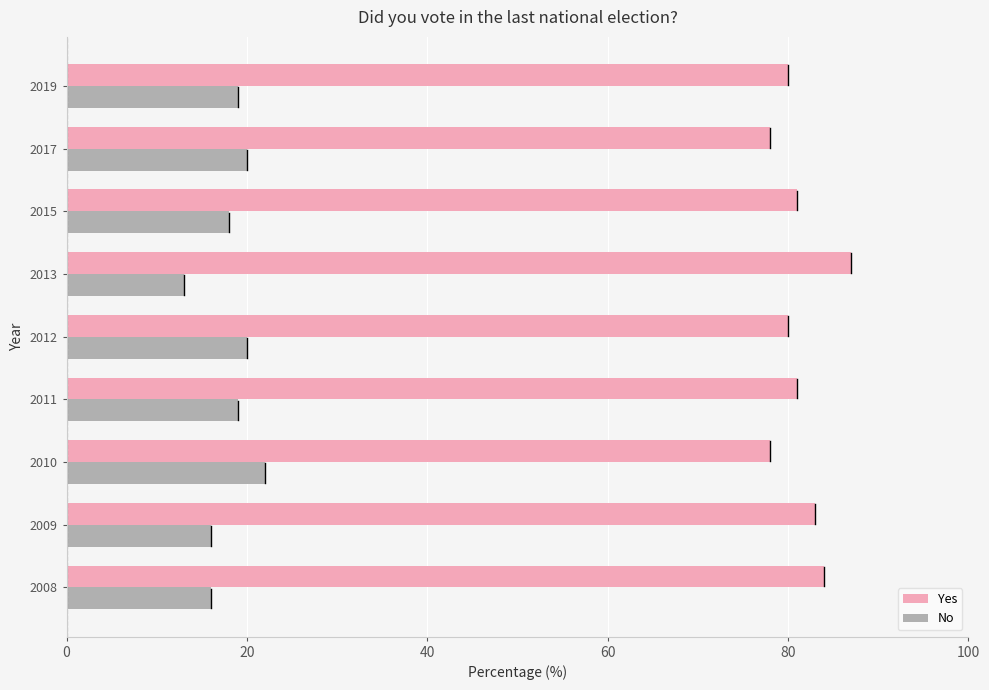

The No series shows 16 at 2008. True or false?

True